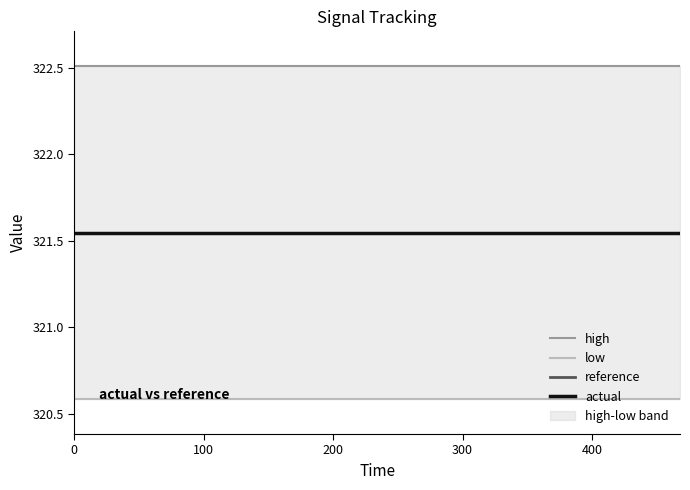

How many lines are shown in the chart?

4